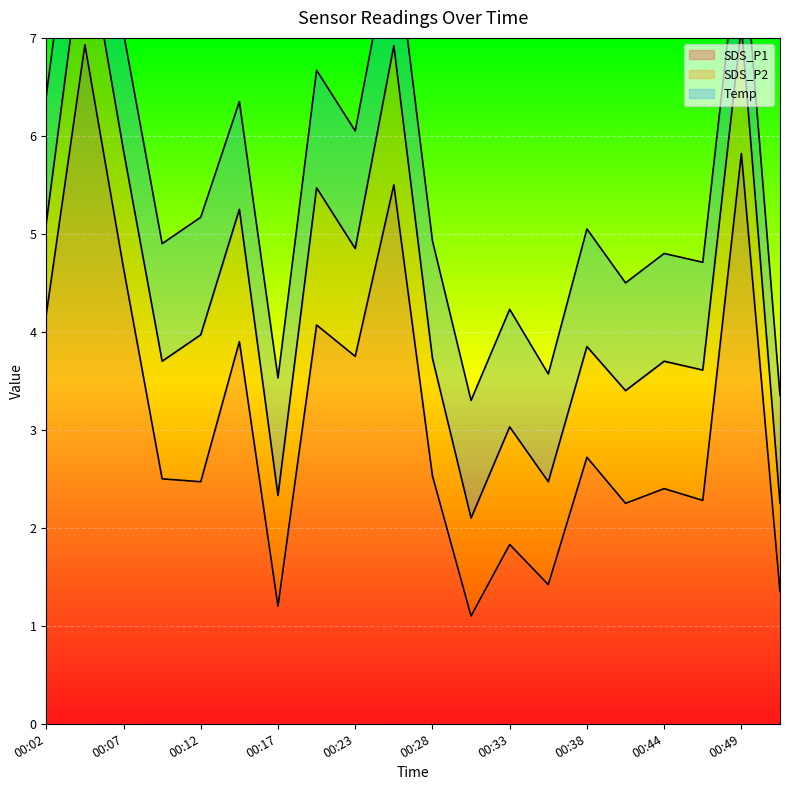

What are all the series names shown in the legend?

SDS_P1, SDS_P2, Temp